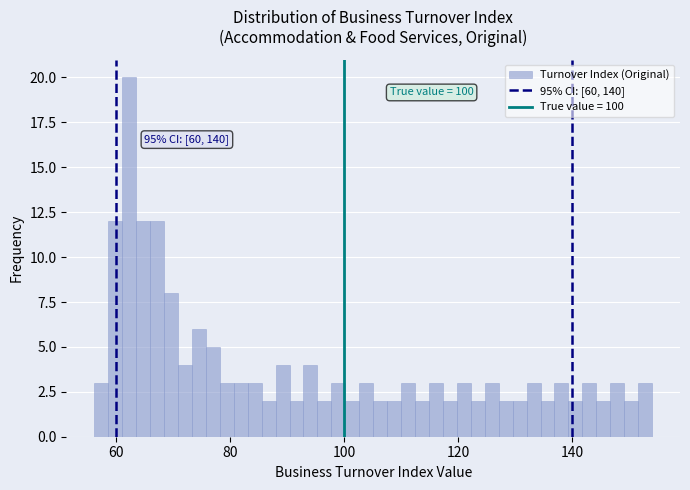

Read against the x-axis, roughly where is the centre of the tallest bar?

62